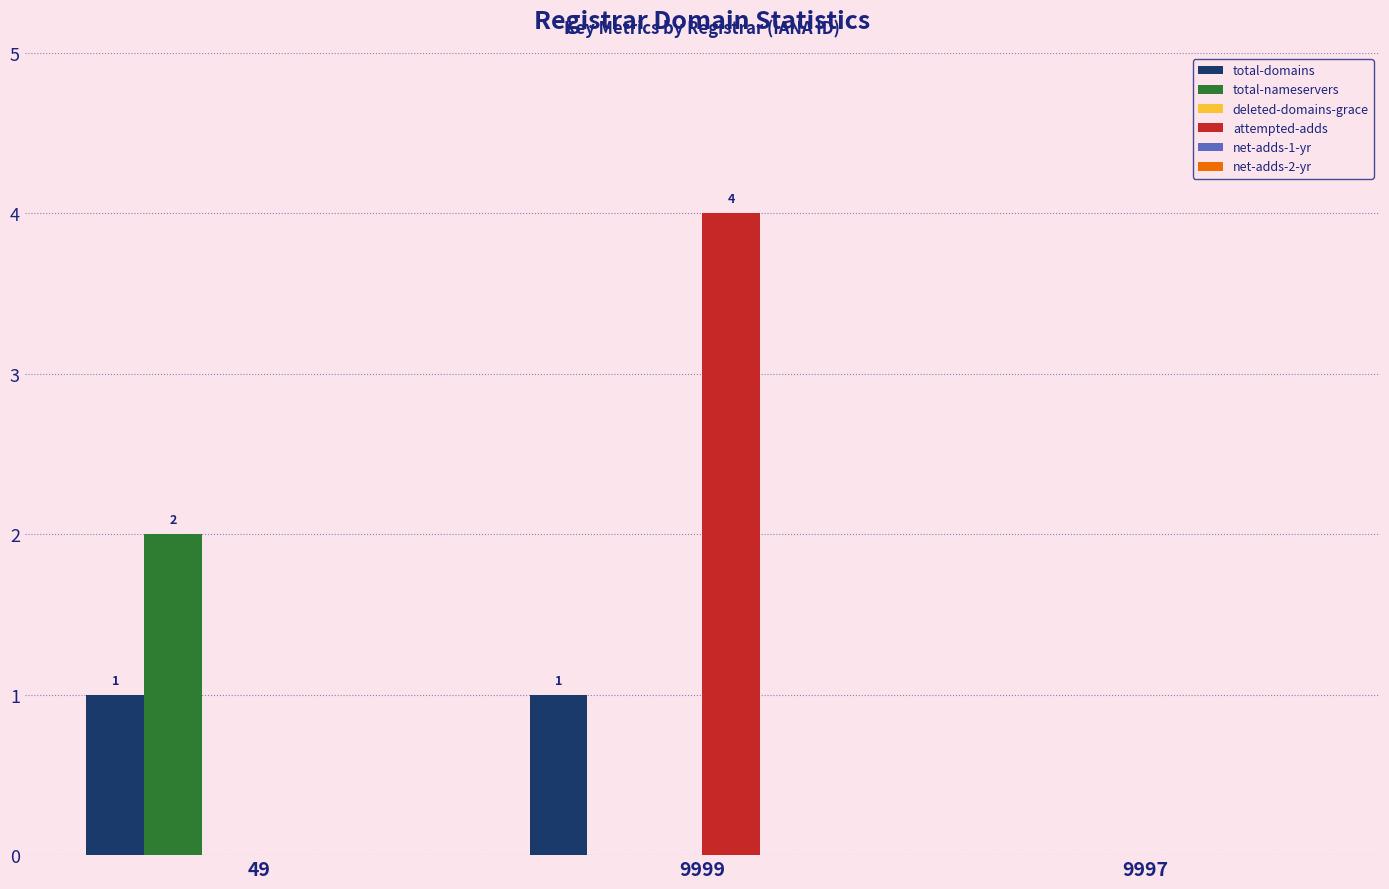

The total-domains series shows 0 at 9999. True or false?

False